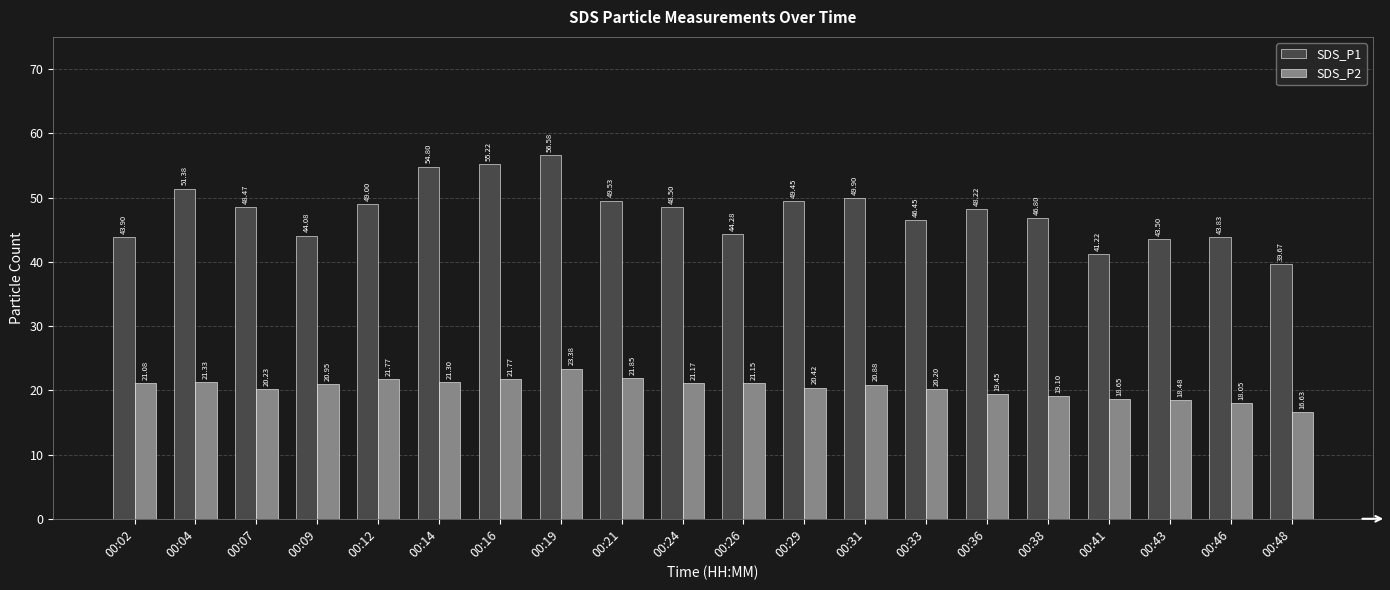

What is the total value across all series at 00:09?

65.0